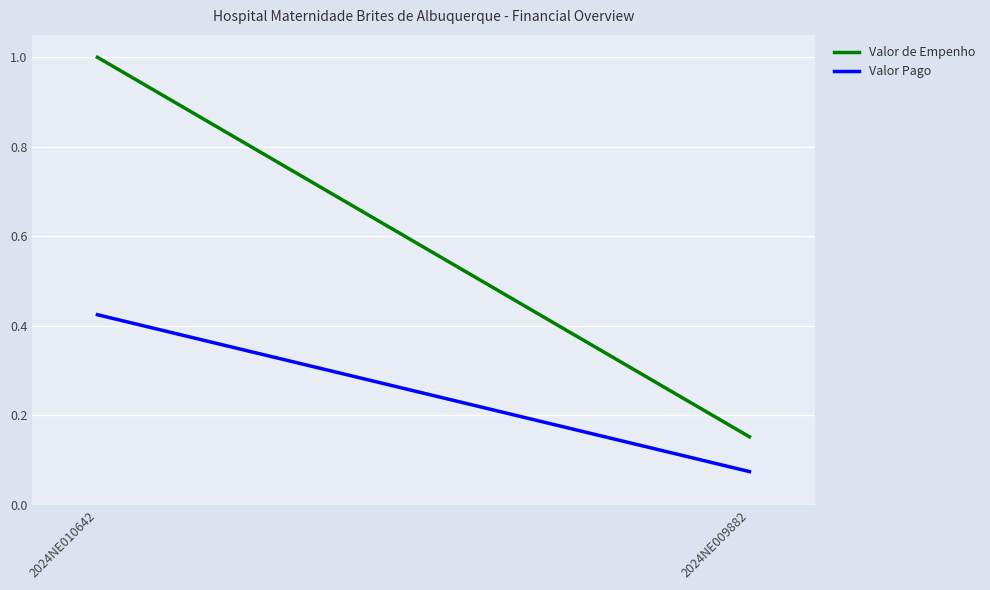

Is it true that Valor de Empenho equals 0.6 at 2024NE010642?

False